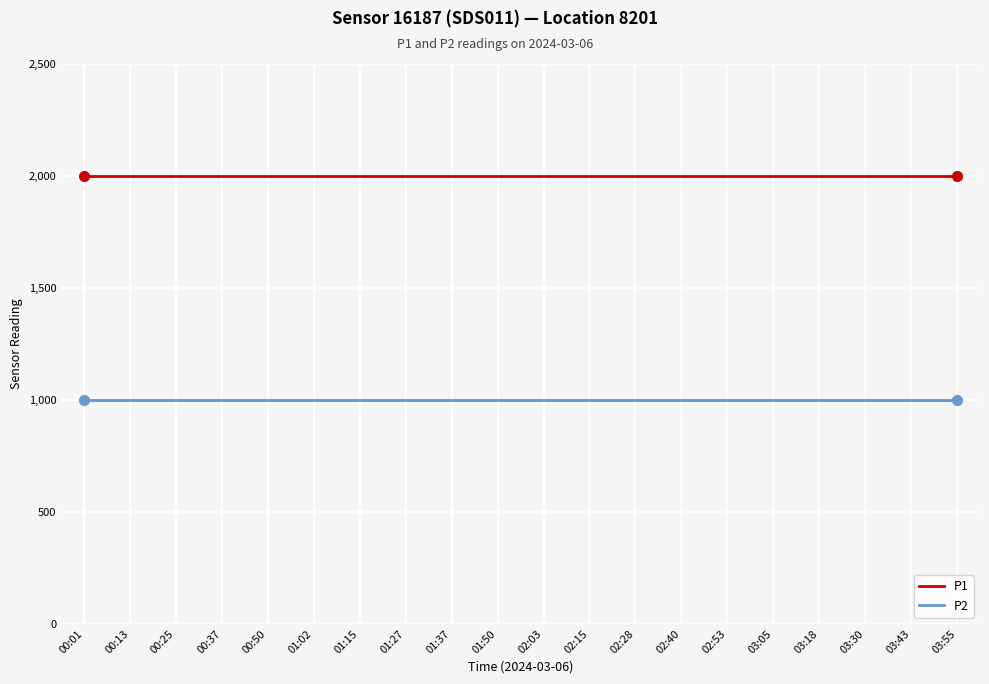

Reading left to right, transcribe all the data shown in this chart.

P1: 00:01=1999.9	00:13=1999.9	00:25=1999.9	00:37=1999.9	00:50=1999.9	01:02=1999.9	01:15=1999.9	01:27=1999.9	01:37=1999.9	01:50=1999.9	02:03=1999.9	02:15=1999.9	02:28=1999.9	02:40=1999.9	02:53=1999.9	03:05=1999.9	03:18=1999.9	03:30=1999.9	03:43=1999.9	03:55=1999.9
P2: 00:01=999.9	00:13=999.9	00:25=999.9	00:37=999.9	00:50=999.9	01:02=999.9	01:15=999.9	01:27=999.9	01:37=999.9	01:50=999.9	02:03=999.9	02:15=999.9	02:28=999.9	02:40=999.9	02:53=999.9	03:05=999.9	03:18=999.9	03:30=999.9	03:43=999.9	03:55=999.9